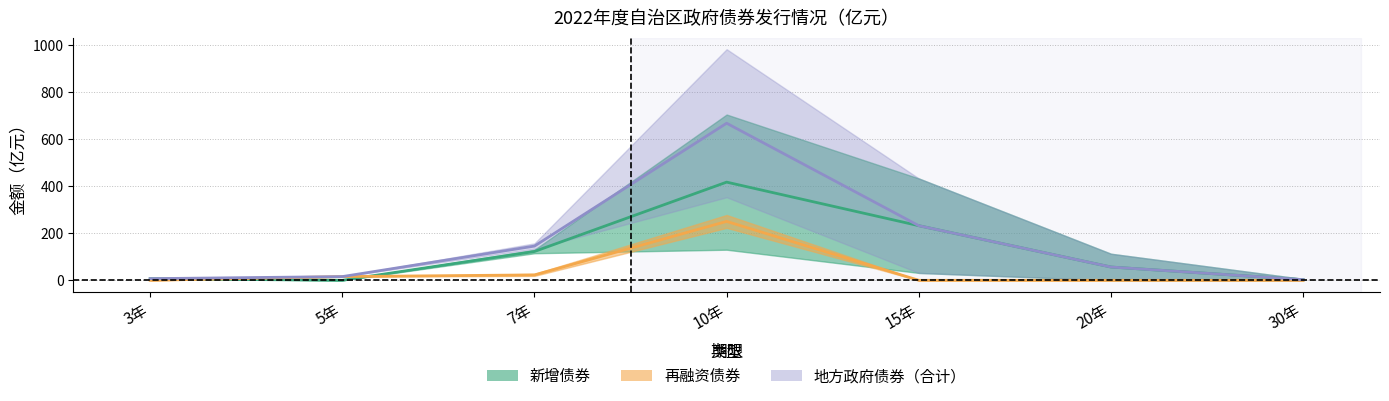

What is the total value across all series at 5年?

32.0